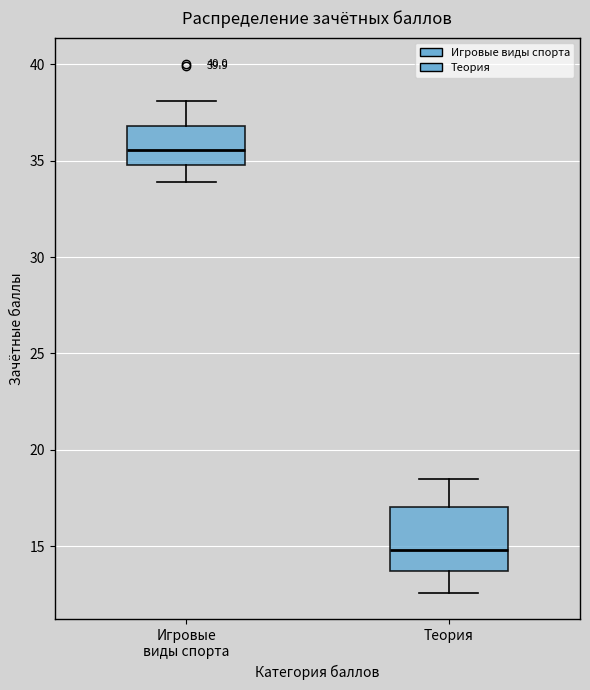

Reading left to right, read every box against the y-axis: the position of its median line, the range the box covers, and the ends of its whiskers. The values are not printed on the chart, so give them approximately, as read against the axis.

Игровые виды спорта: median 35.5, box 35.0 to 37.0, whiskers 34.0 to 38.0
Теория: median 15.0, box 13.5 to 17.0, whiskers 12.5 to 18.5